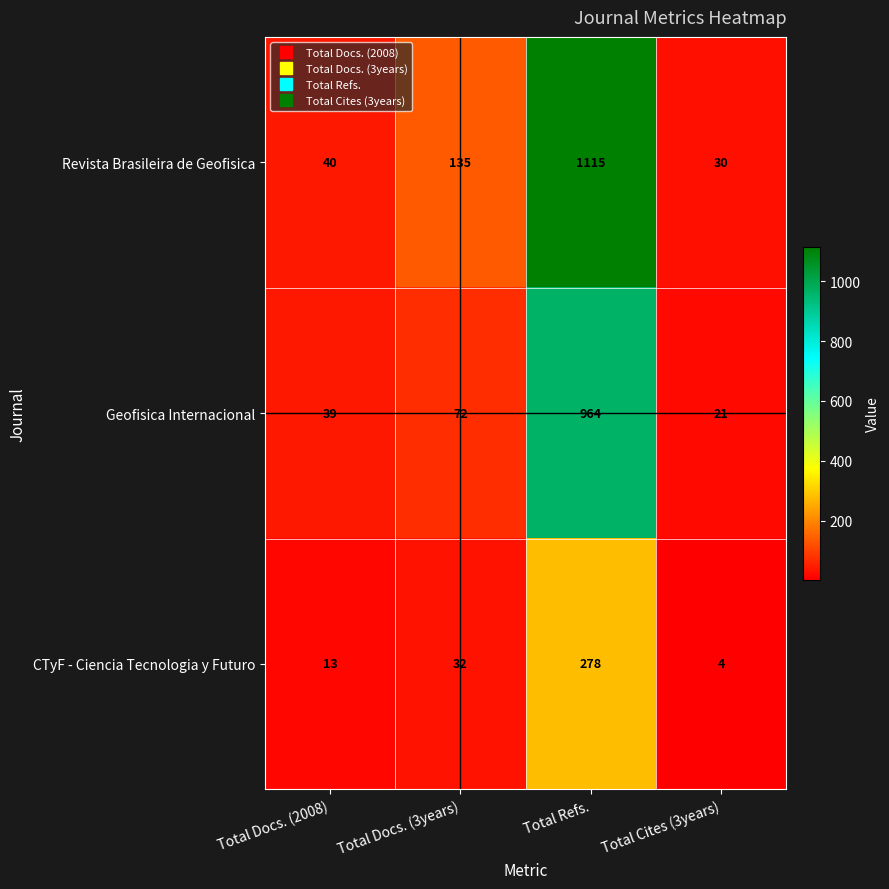

Reading left to right, list all the values displayed in this chart.

Revista Brasileira de Geofisica: Total Docs. (2008)=40	Total Docs. (3years)=135	Total Refs.=1115	Total Cites (3years)=30
Geofisica Internacional: Total Docs. (2008)=39	Total Docs. (3years)=72	Total Refs.=964	Total Cites (3years)=21
CTyF - Ciencia Tecnologia y Futuro: Total Docs. (2008)=13	Total Docs. (3years)=32	Total Refs.=278	Total Cites (3years)=4